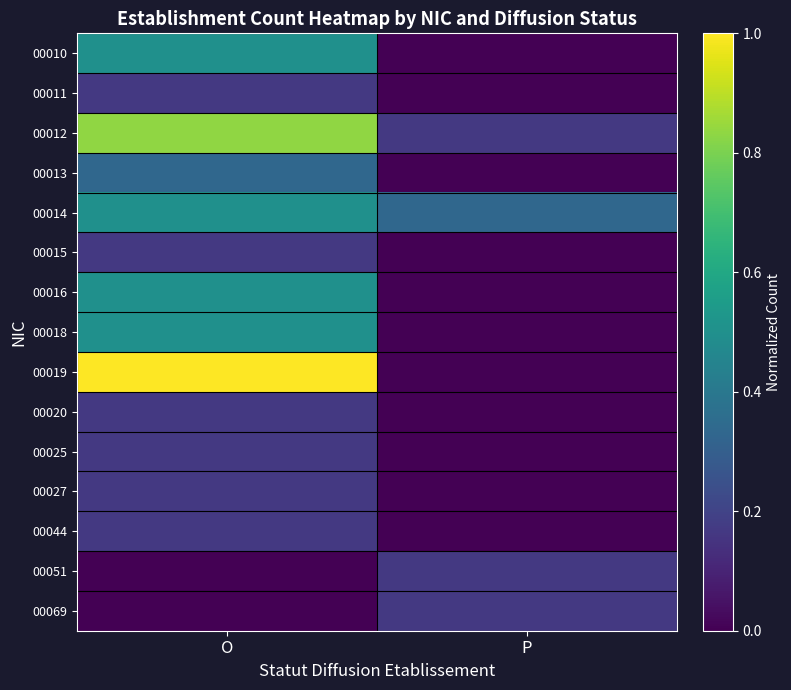

Reading right to left, transcribe all the data shown in this chart.

00010: P=0.0	O=0.5
00011: P=0.0	O=0.2
00012: P=0.2	O=0.8
00013: P=0.0	O=0.3
00014: P=0.3	O=0.5
00015: P=0.0	O=0.2
00016: P=0.0	O=0.5
00018: P=0.0	O=0.5
00019: P=0.0	O=1.0
00020: P=0.0	O=0.2
00025: P=0.0	O=0.2
00027: P=0.0	O=0.2
00044: P=0.0	O=0.2
00051: P=0.2	O=0.0
00069: P=0.2	O=0.0